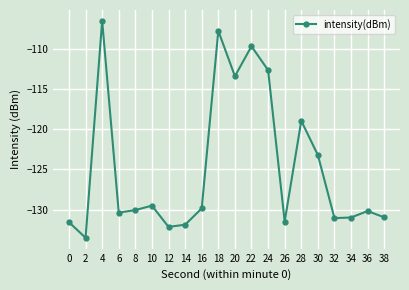

Is this an area chart (filled region under the line)?

No